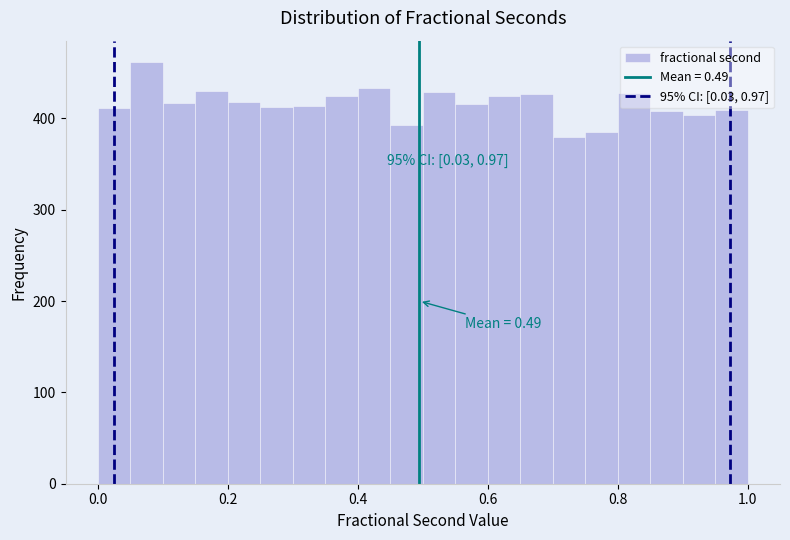

Read against the x-axis, roughly where is the centre of the tallest bar?

0.08